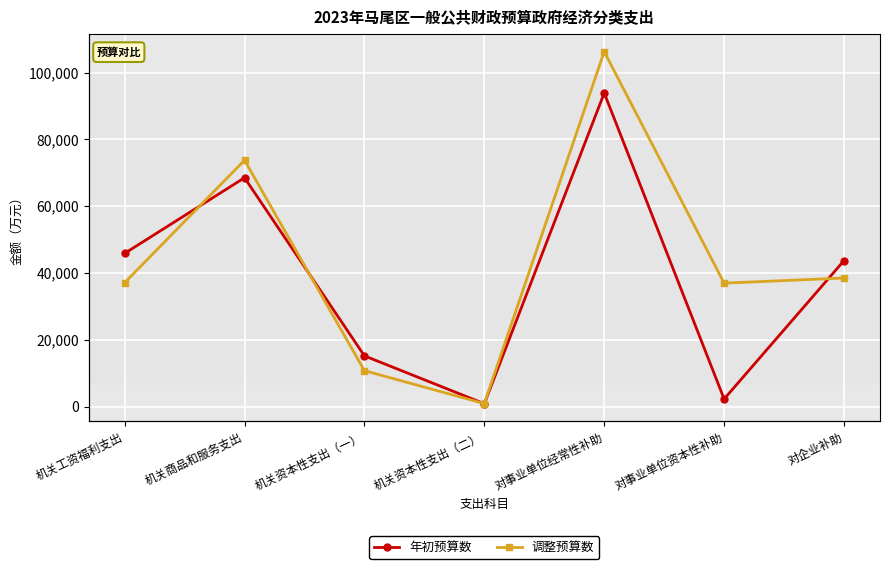

Which series has the widest spread of values?

调整预算数